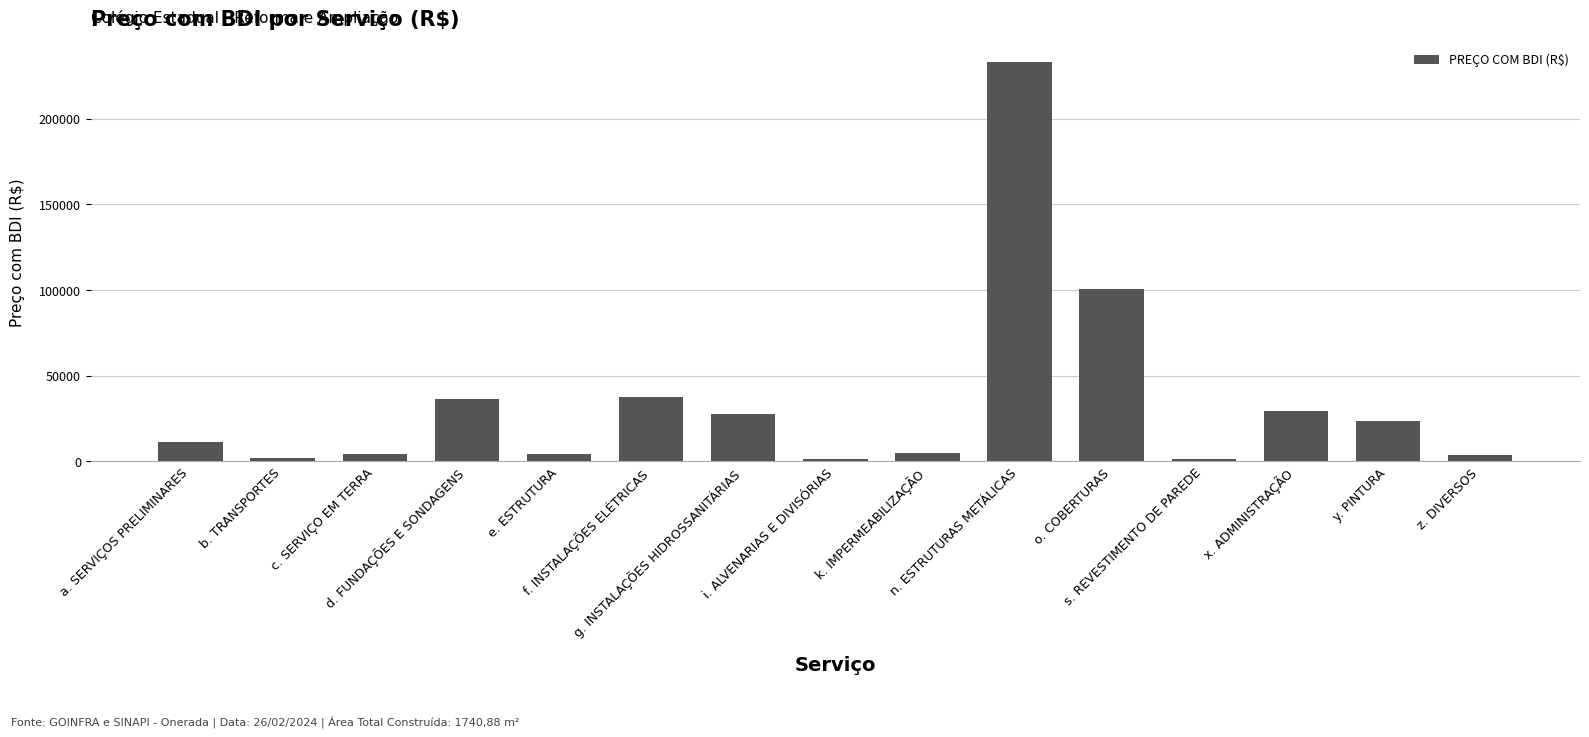

Where is the data nearest to the value 117162?

o. COBERTURAS